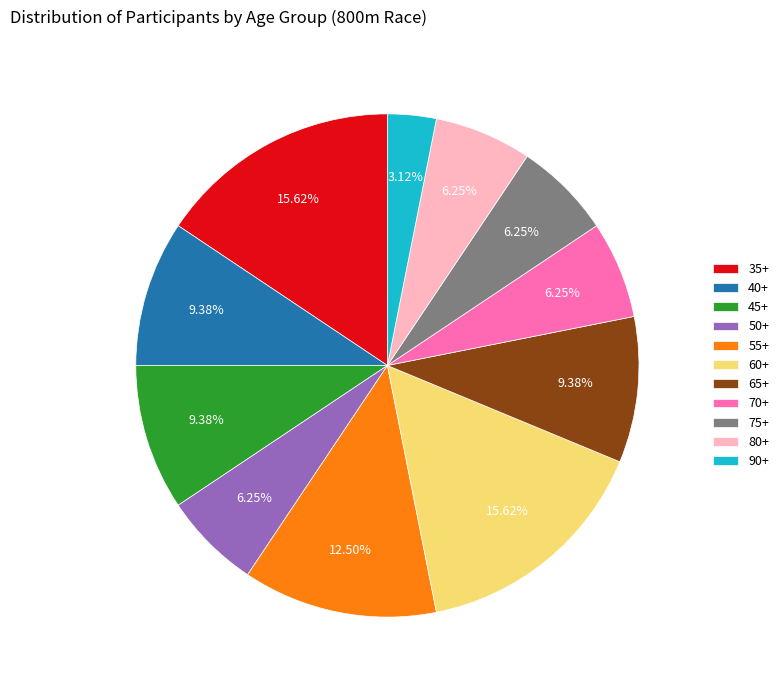

Count the number of slices in the pie.

11